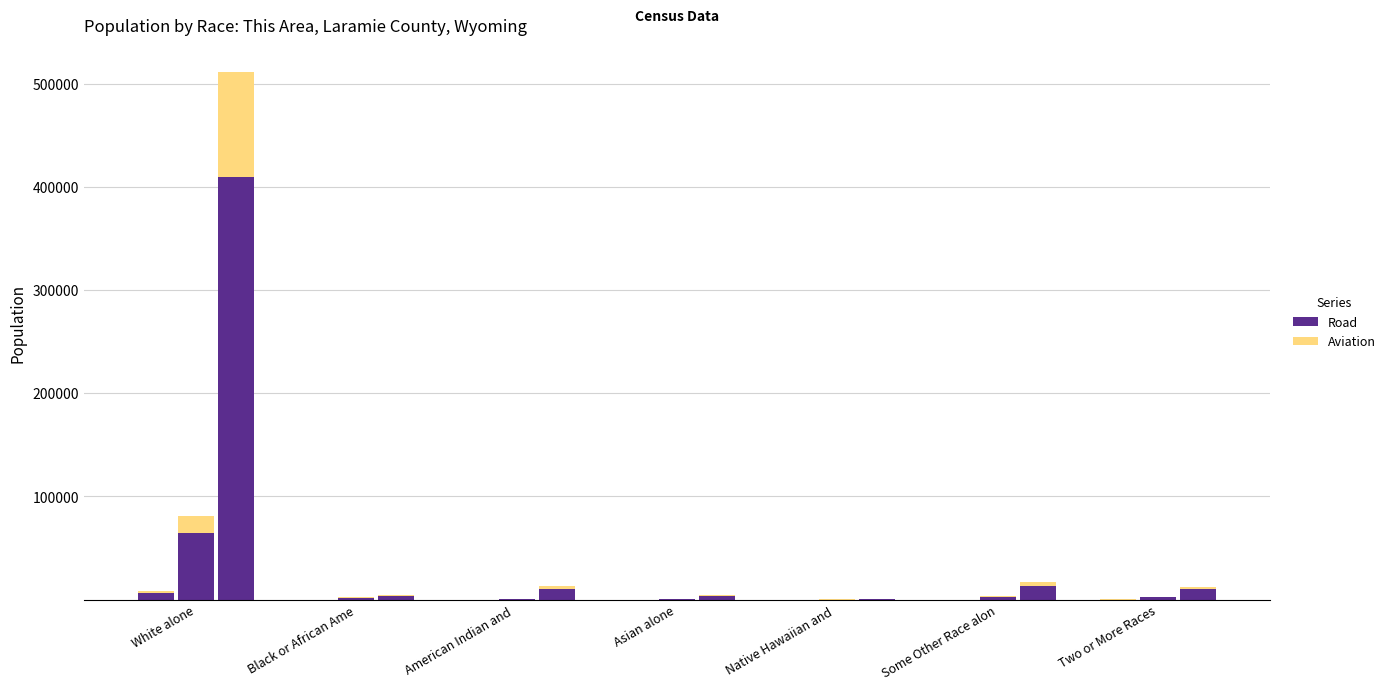

Where does the Road series first go above 56?

White alone